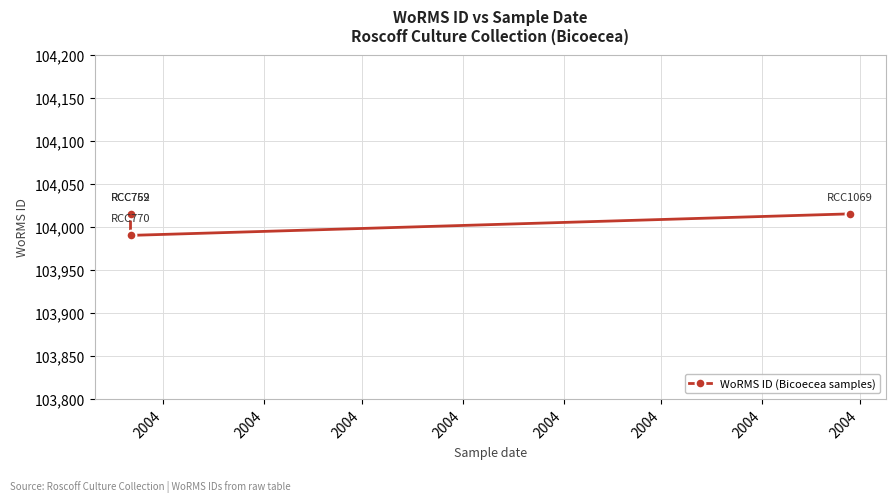

Rank the categories by value from lowest to highest.

2004, 2004, 2004, 2004